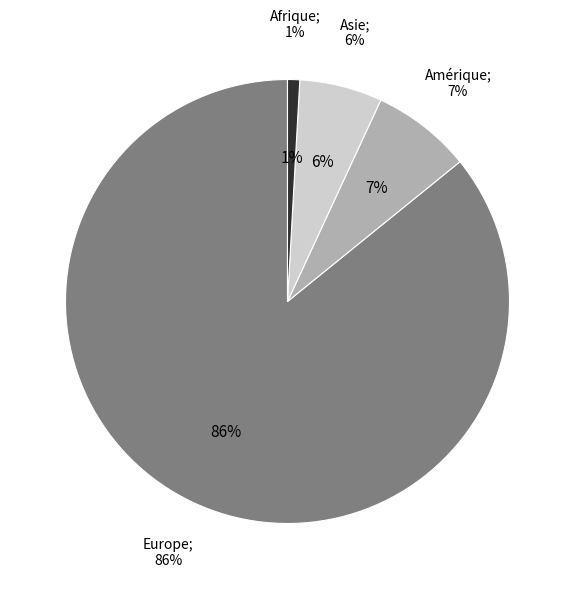

True or false: Océanie accounts for 0% of the total.

True